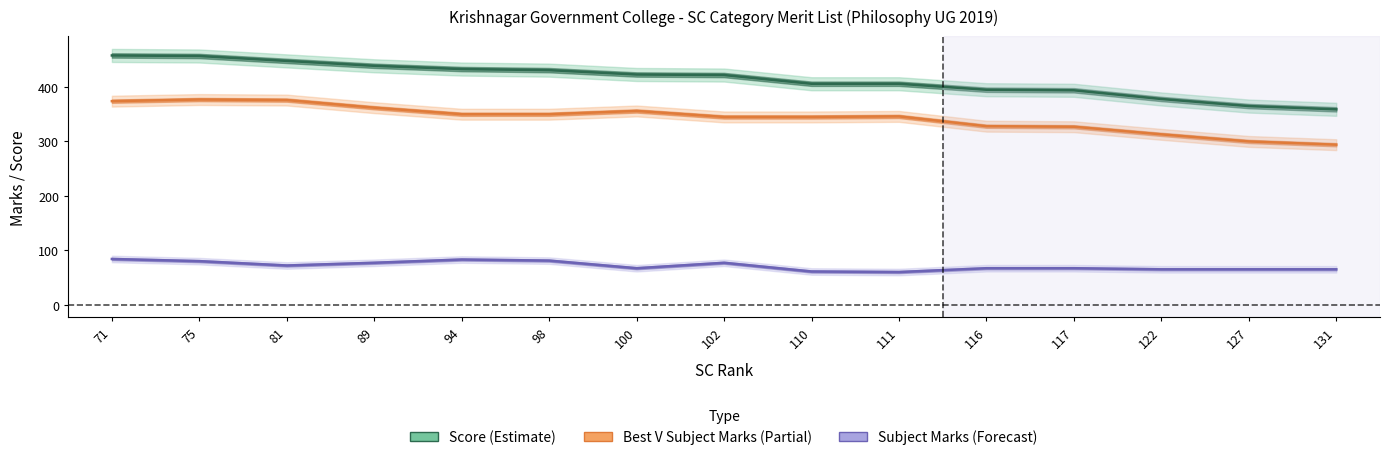

What is the value of the Best V Subject Marks point at the 3rd from the left?

376